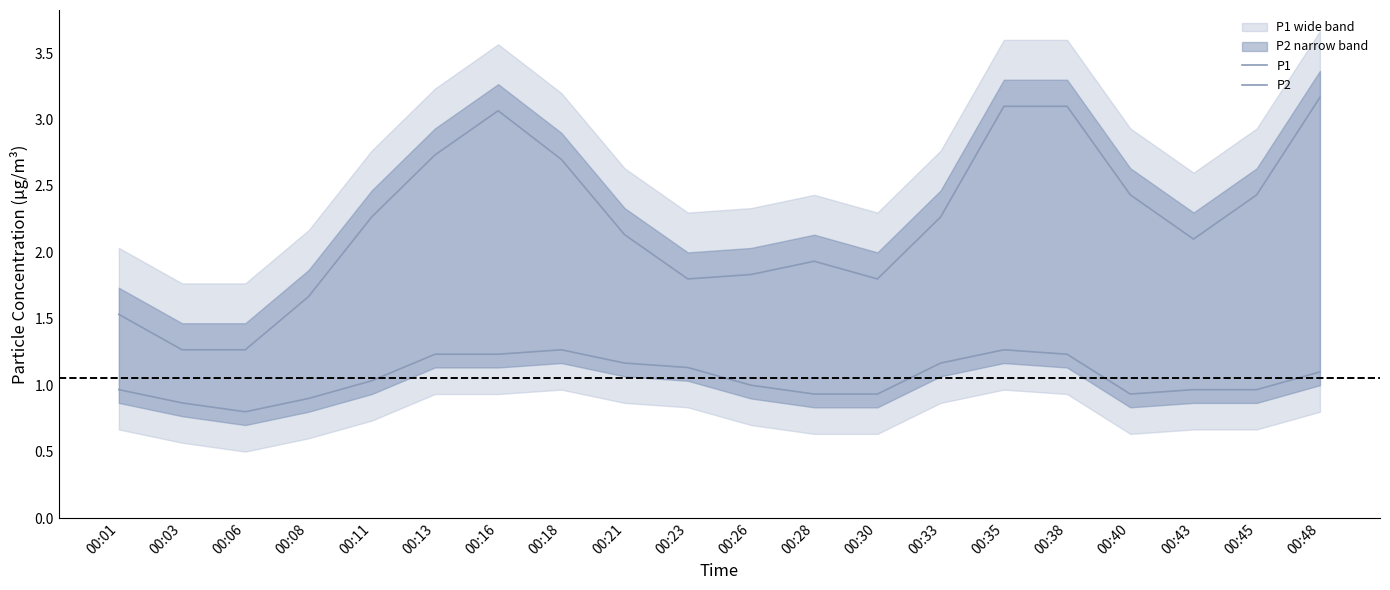

What is the highest value of the P1 series?

3.2